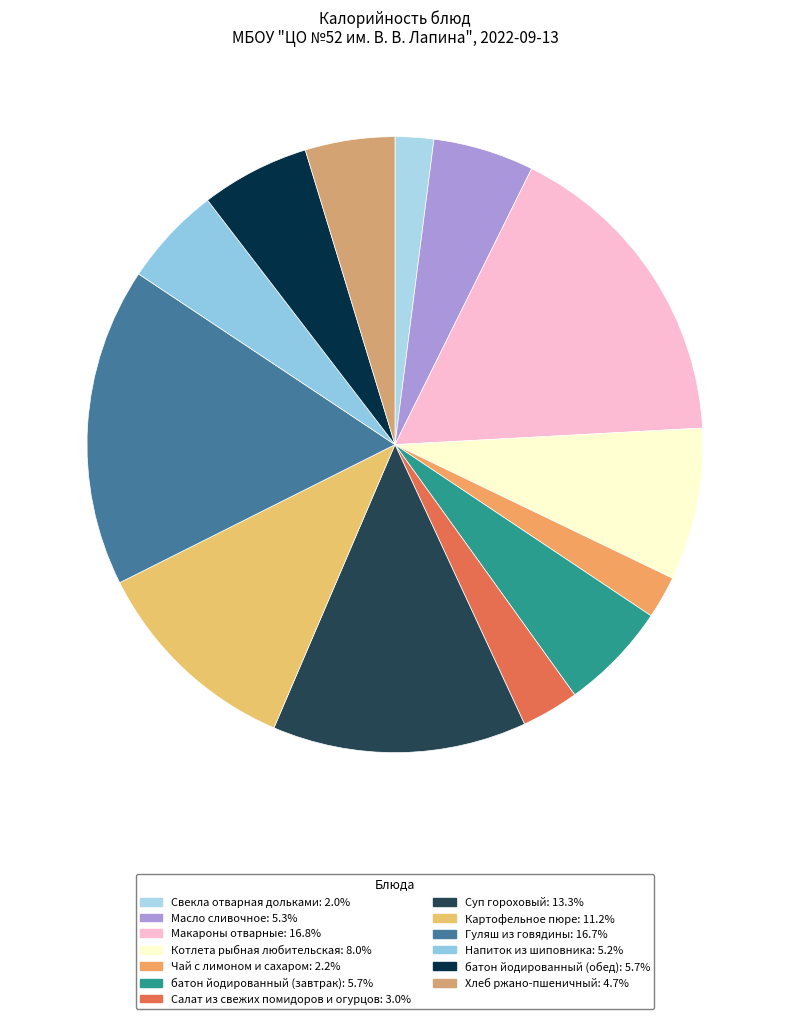

Rank the categories by value from lowest to highest.

Свекла отварная дольками, Чай с лимоном и сахаром, Салат из свежих помидоров и огурцов, Хлеб ржано-пшеничный, Напиток из шиповника, Масло сливочное, батон йодированный (завтрак), батон йодированный (обед), Котлета рыбная любительская, Картофельное пюре, Суп гороховый, Гуляш из говядины, Макароны отварные